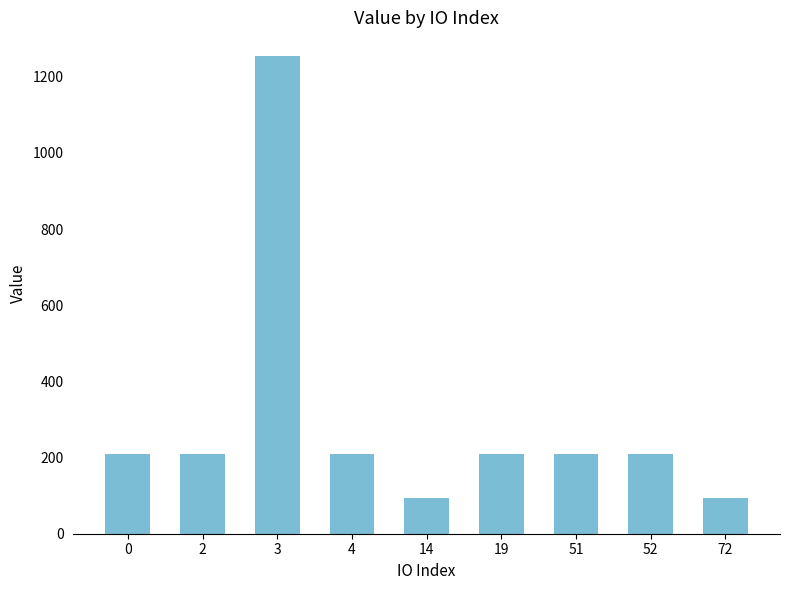

Count the number of data series in this chart.

1